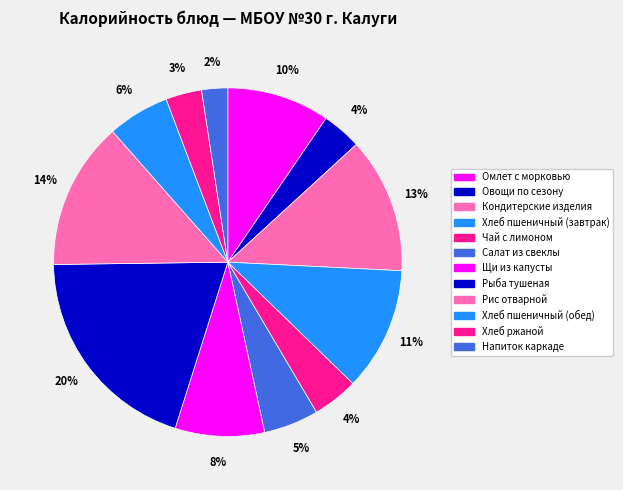

How much of the chart is everything except Напиток каркаде?

97.6%